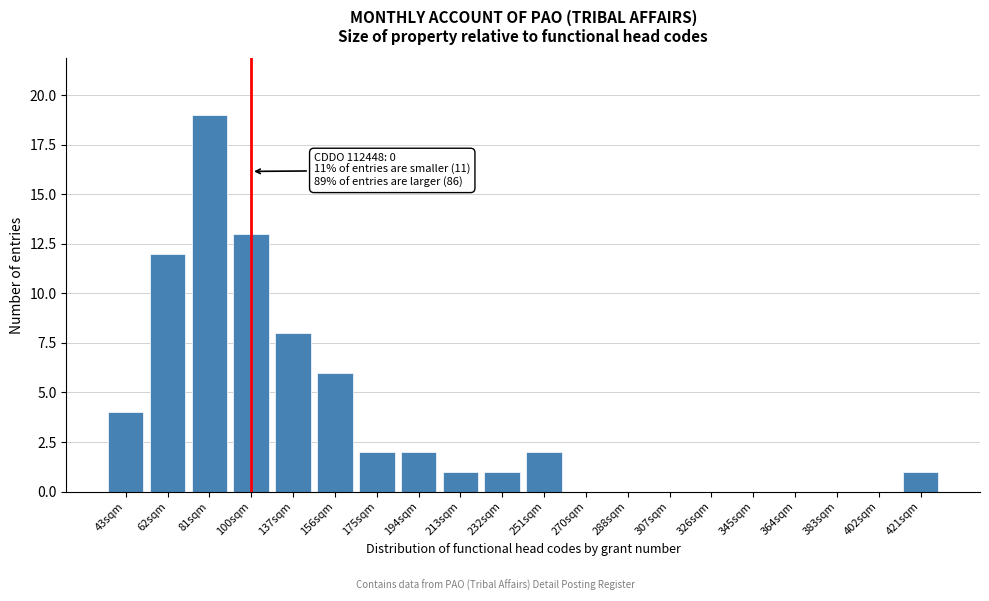

Reading right to left, extract all data points from this chart.

421sqm=1	402sqm=0	383sqm=0	364sqm=0	345sqm=0	326sqm=0	307sqm=0	288sqm=0	270sqm=0	251sqm=2	232sqm=1	213sqm=1	194sqm=2	175sqm=2	156sqm=6	137sqm=8	100sqm=13	81sqm=19	62sqm=12	43sqm=4